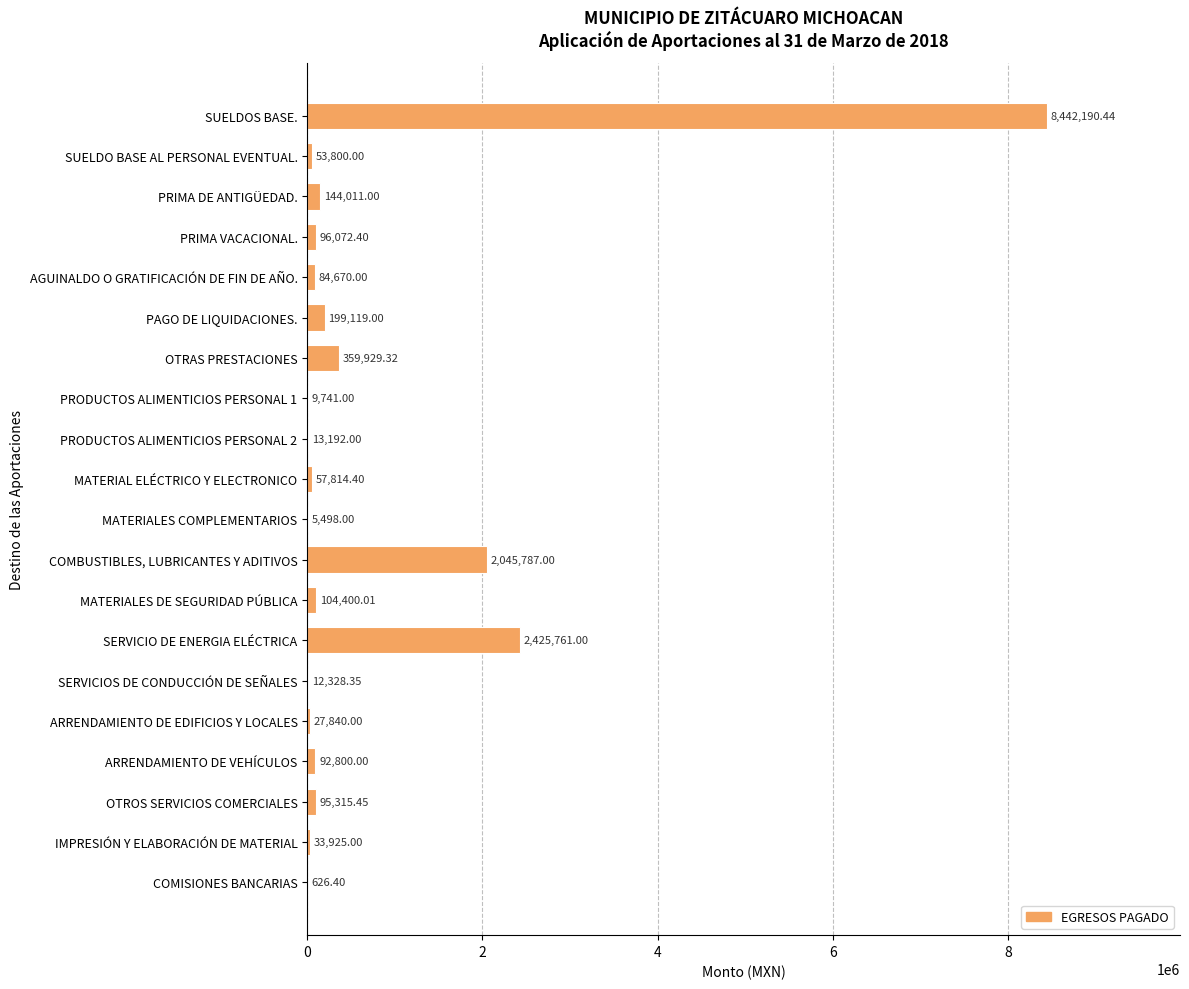

Does the chart contain stacked bars?

No